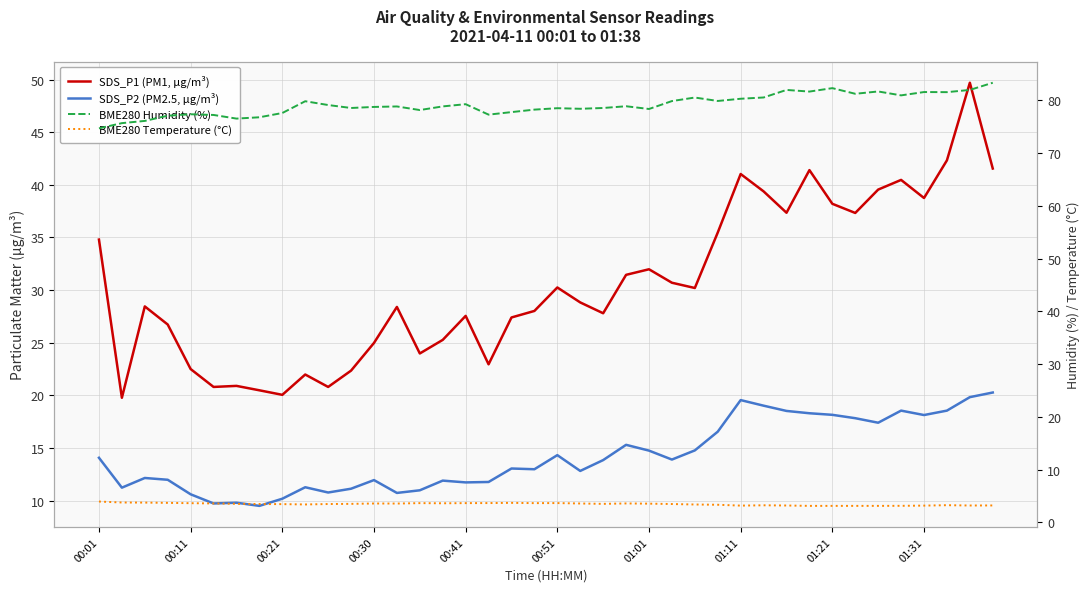

True or false: SDS_P2 (PM2.5, µg/m³) and BME280 Humidity (%) cross at least once.

False